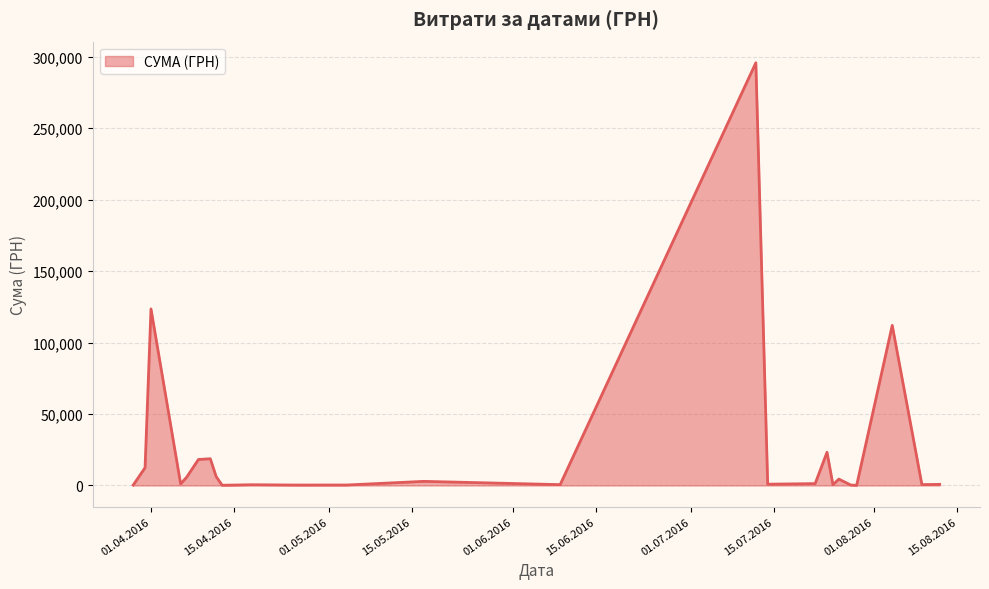

What is the maximum value shown in the chart?

295638.6